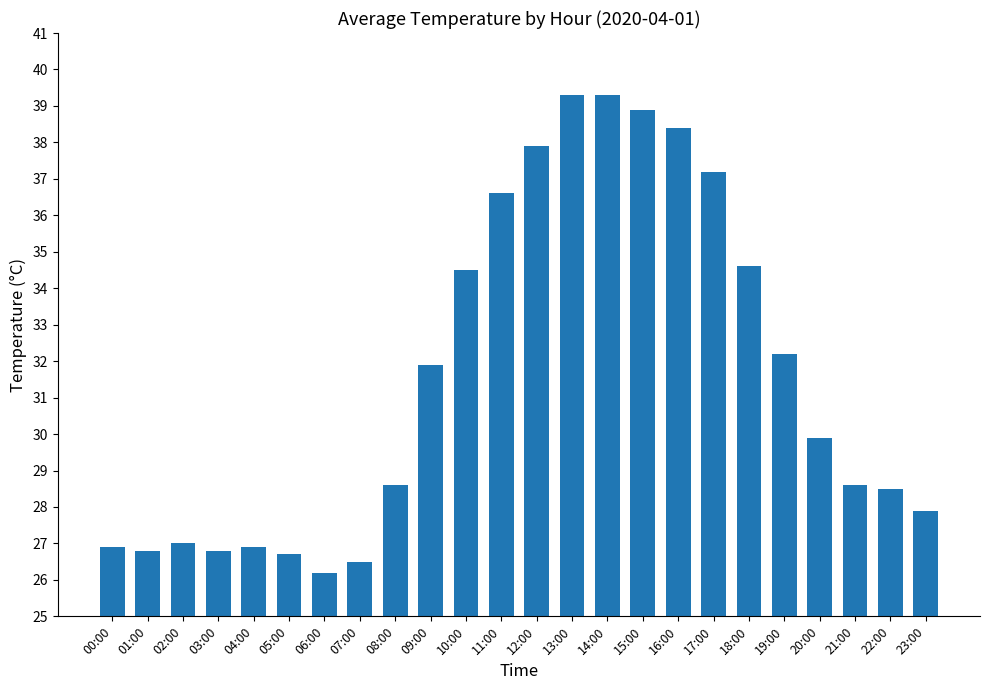

What is the difference between the maximum and second lowest values?

12.8